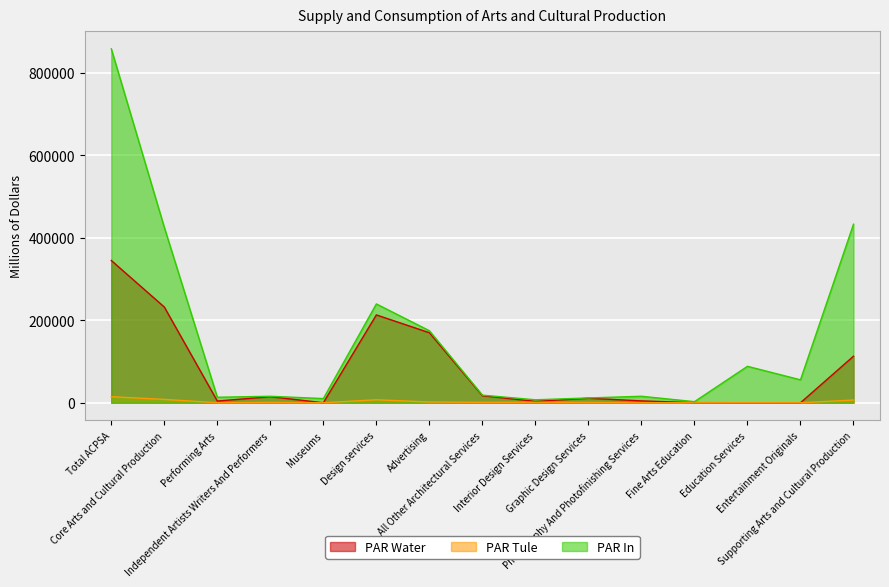

Reading left to right, list all the values displayed in this chart.

PAR Water: Total ACPSA=344911	Core Arts and Cultural Production=232072	Performing Arts=4127	Independent Artists Writers And Performers=14682	Museums=0	Design services=212979	Advertising=169740	All Other Architectural Services=17039	Interior Design Services=3408	Graphic Design Services=10892	Photography And Photofinishing Services=4516	Fine Arts Education=233	Education Services=52	Entertainment Originals=0	Supporting Arts and Cultural Production=112839
PAR Tule: Total ACPSA=14620	Core Arts and Cultural Production=8090	Performing Arts=77	Independent Artists Writers And Performers=808	Museums=0	Design services=7190	Advertising=1825	All Other Architectural Services=923	Interior Design Services=1285	Graphic Design Services=710	Photography And Photofinishing Services=41	Fine Arts Education=0	Education Services=16	Entertainment Originals=0	Supporting Arts and Cultural Production=6530
PAR In: Total ACPSA=858080	Core Arts and Cultural Production=425215	Performing Arts=13330	Independent Artists Writers And Performers=15674	Museums=10142	Design services=239596	Advertising=174645	All Other Architectural Services=18411	Interior Design Services=7179	Graphic Design Services=11604	Photography And Photofinishing Services=15722	Fine Arts Education=2593	Education Services=88326	Entertainment Originals=55554	Supporting Arts and Cultural Production=432866